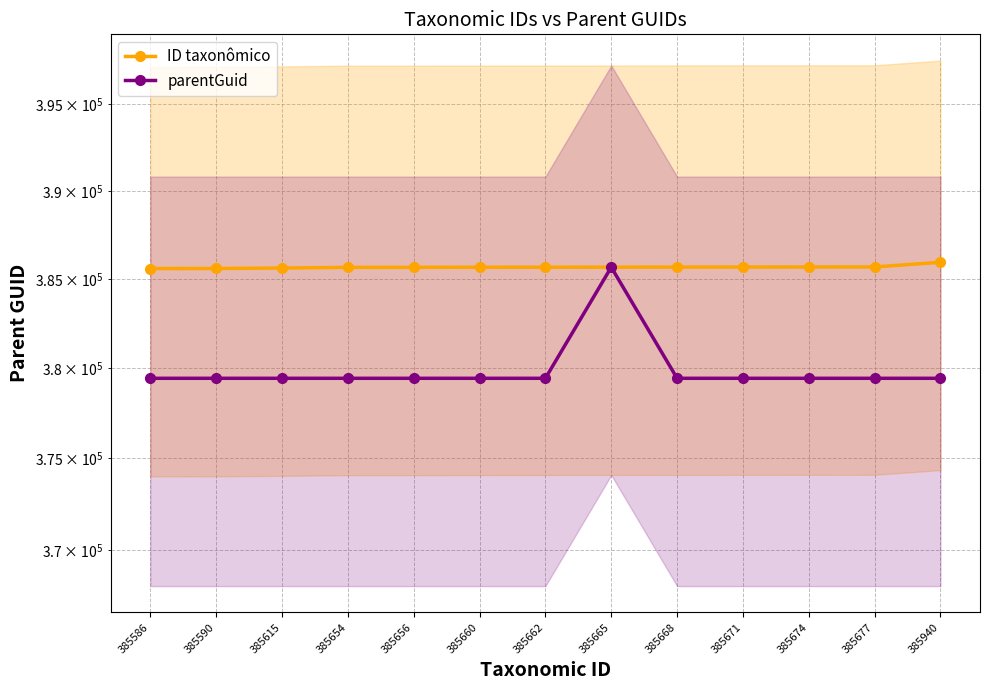

At which category is the sum across all series the highest?

385665